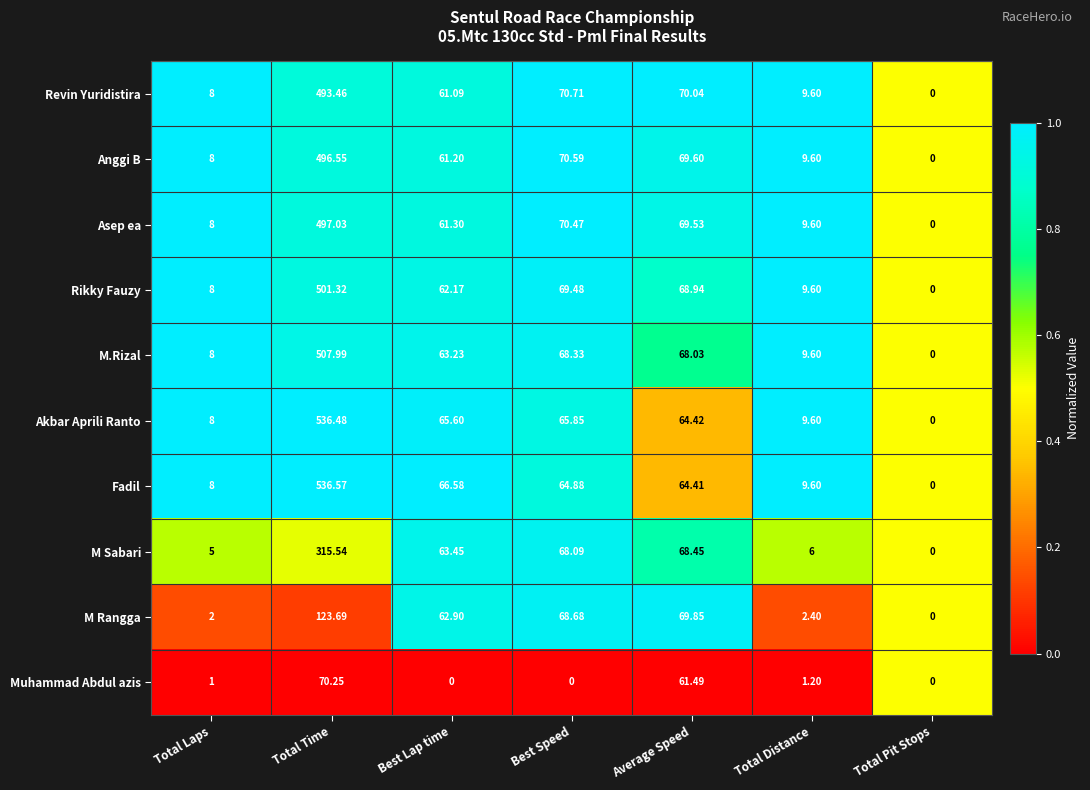

Which series changed the most between Total Laps and Best Speed?

M Rangga